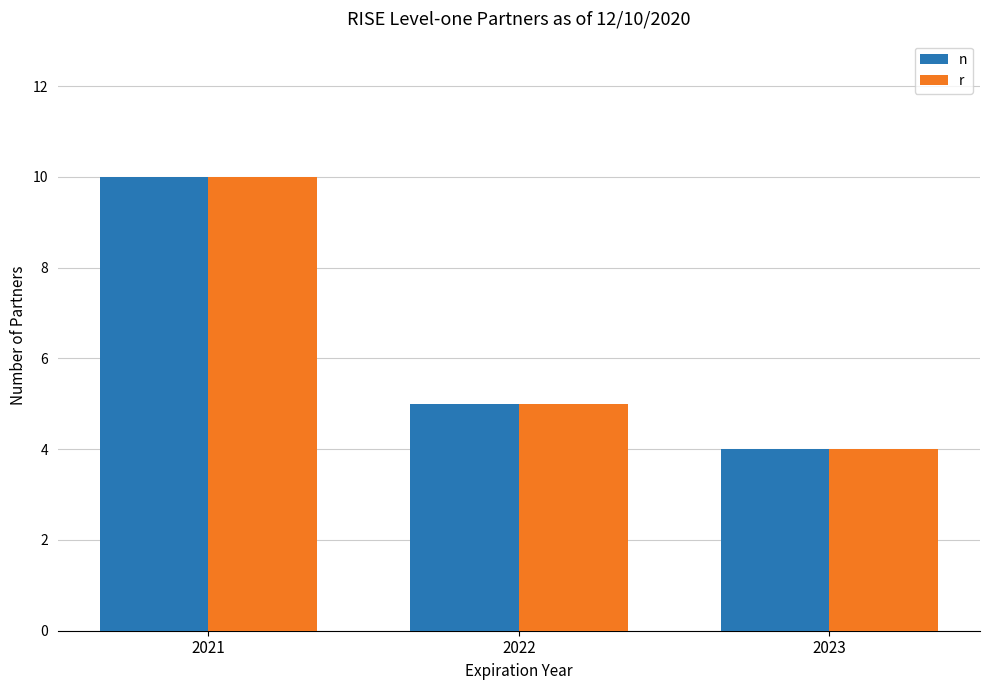

Rank the categories by r value from lowest to highest.

2023, 2022, 2021